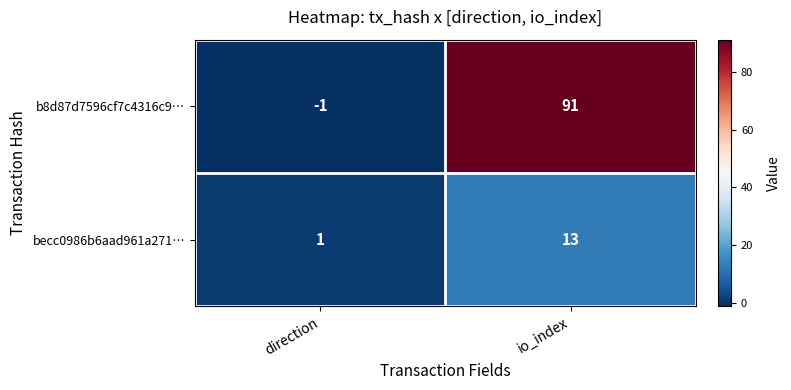

Which series has the largest total across all categories?

b8d87d7596cf7c4316c9…